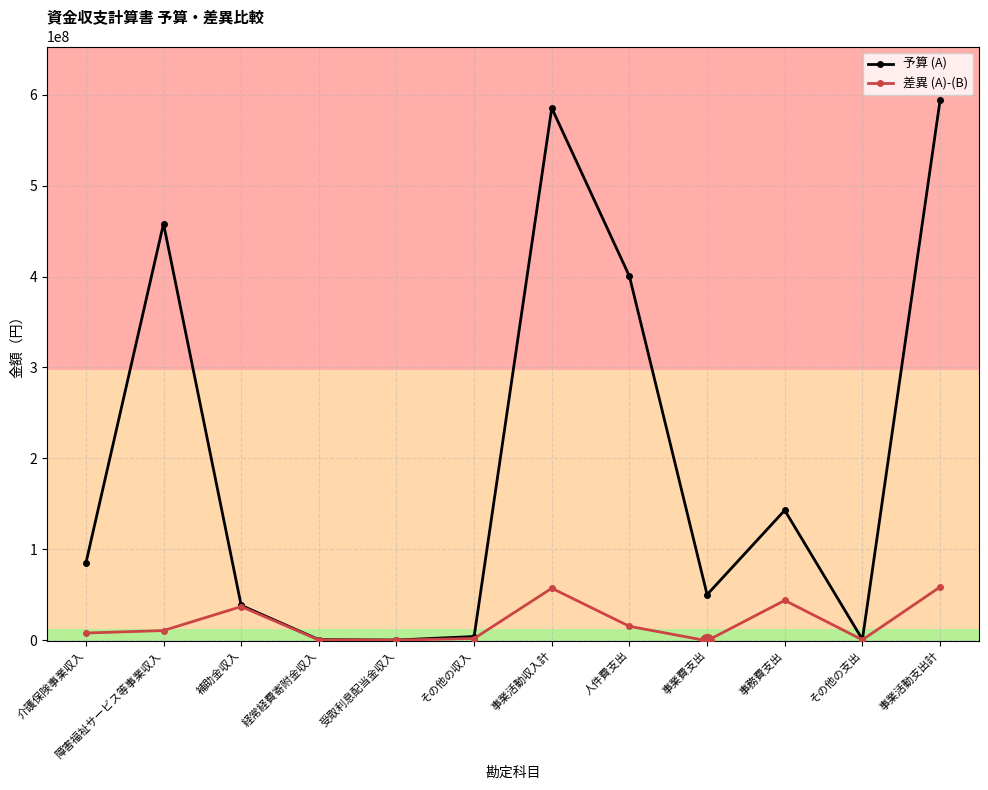

Is it true that 差異 (A)-(B) equals 95829978 at 事業活動収入計?

False